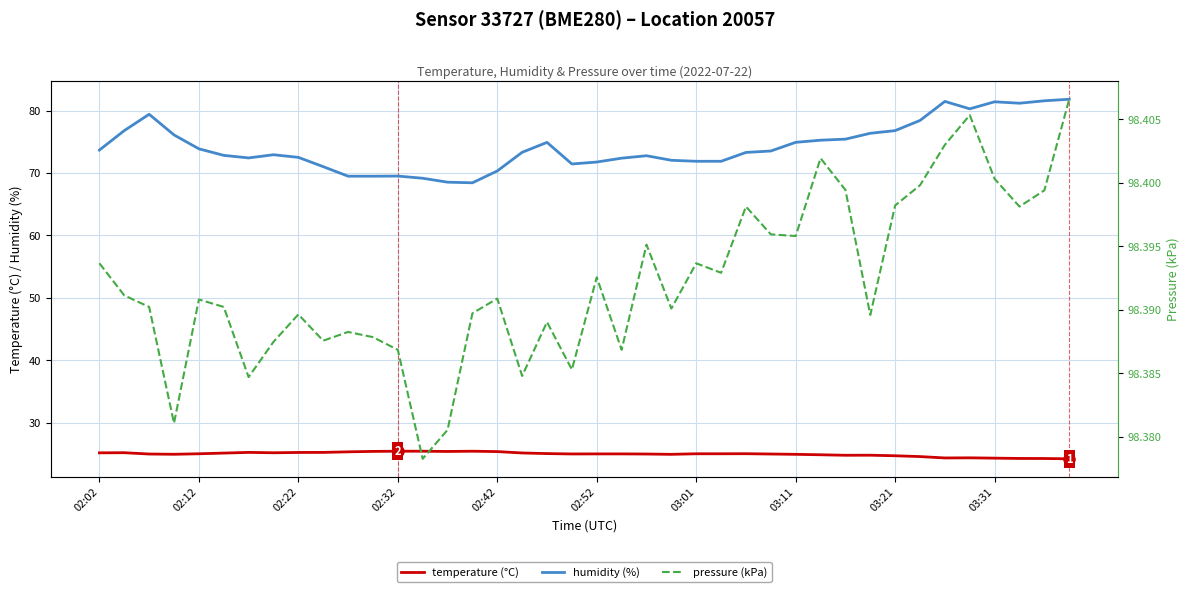

The value of temperature (°C) at 02:42 is 15.7. True or false?

False